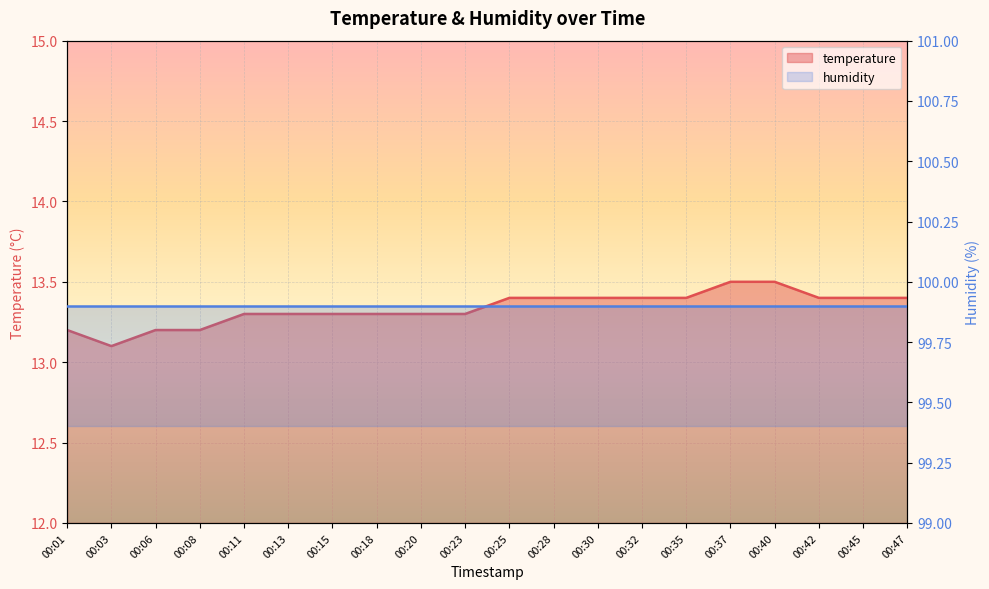

What is the value of the 8th point from the left?

13.3